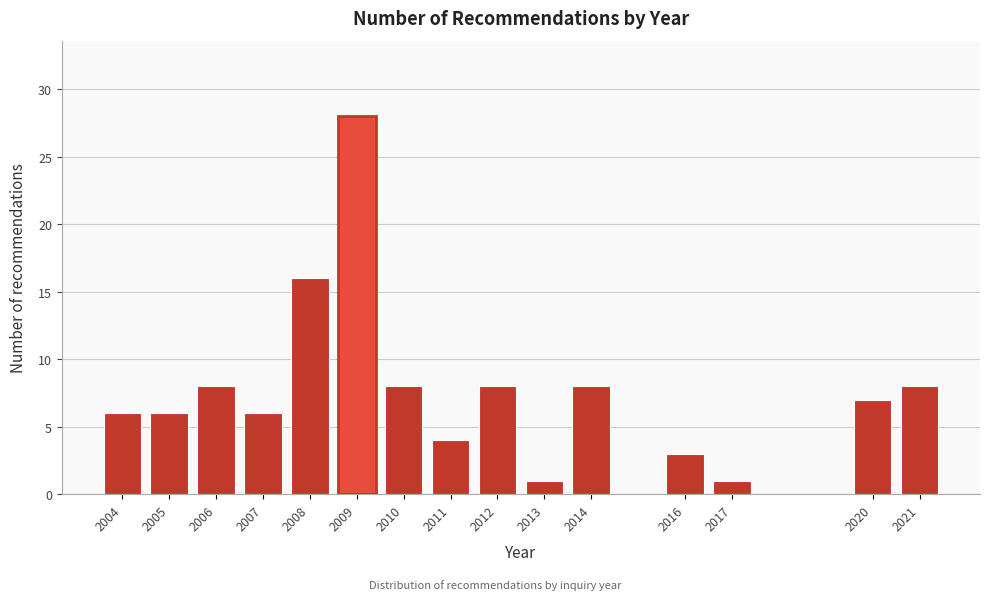

Reading left to right, list all the values displayed in this chart.

6	6	8	6	16	28	8	4	8	1	8	3	1	7	8